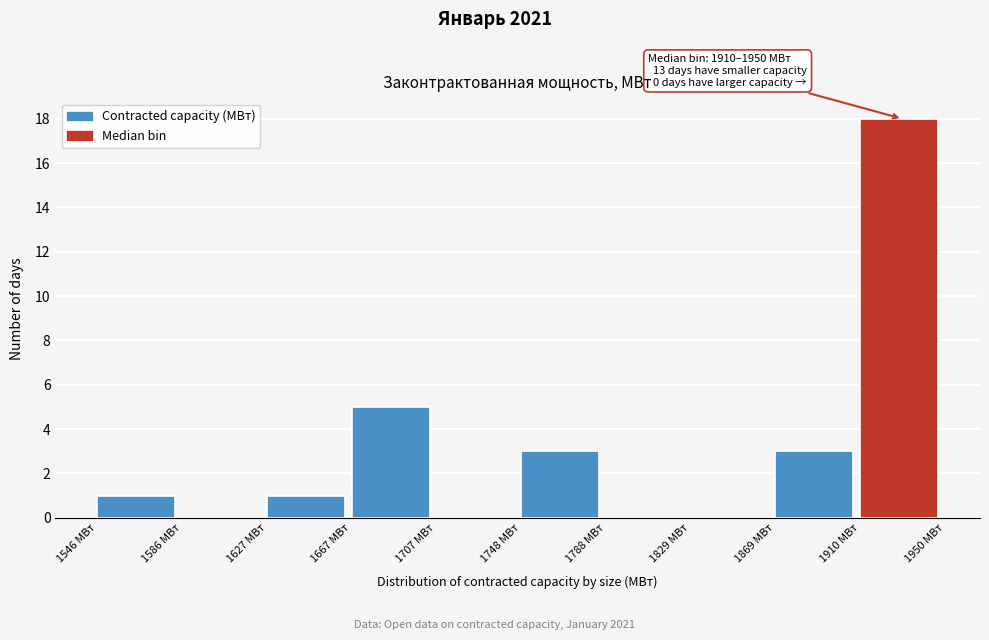

Over which range of the x-axis is the bar tallest?

1910 to 1950